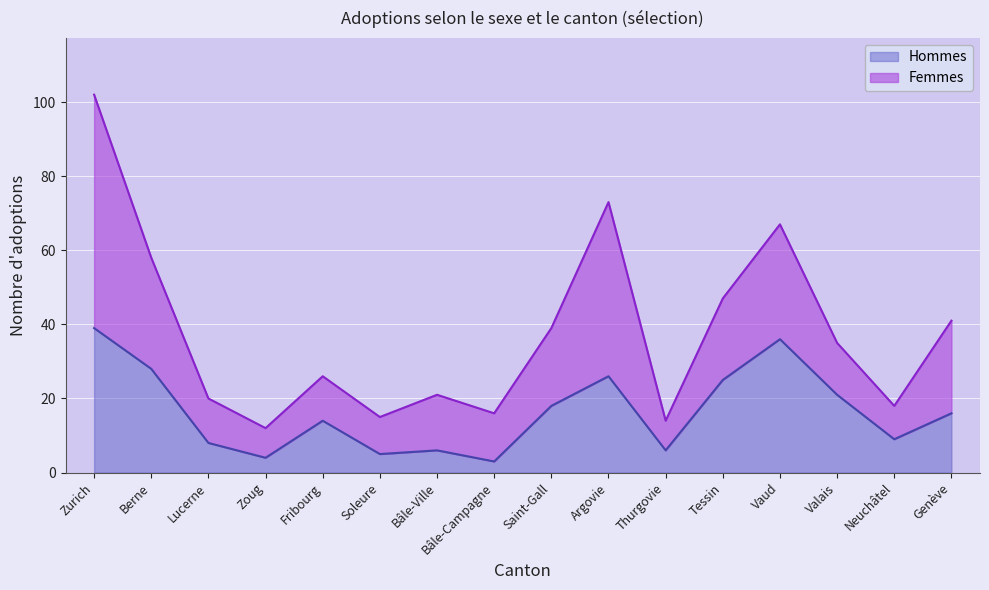

Rank the categories by value from highest to lowest.

Zurich, Vaud, Berne, Argovie, Tessin, Valais, Saint-Gall, Genève, Fribourg, Neuchâtel, Lucerne, Bâle-Ville, Thurgovie, Soleure, Zoug, Bâle-Campagne